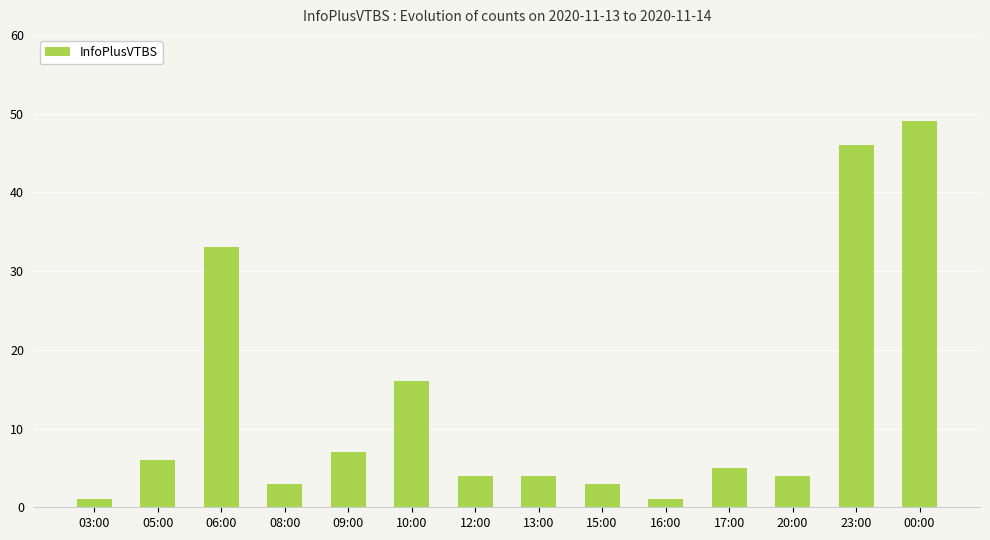

What is the maximum value shown in the chart?

49